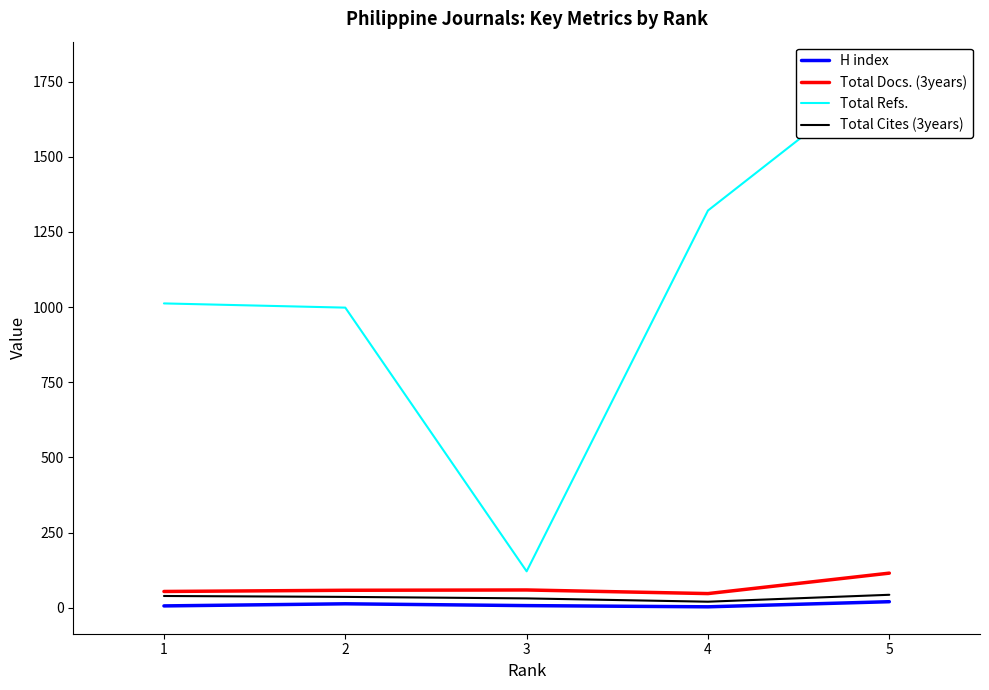

What is the difference between the H index values at 4 and 1?

3